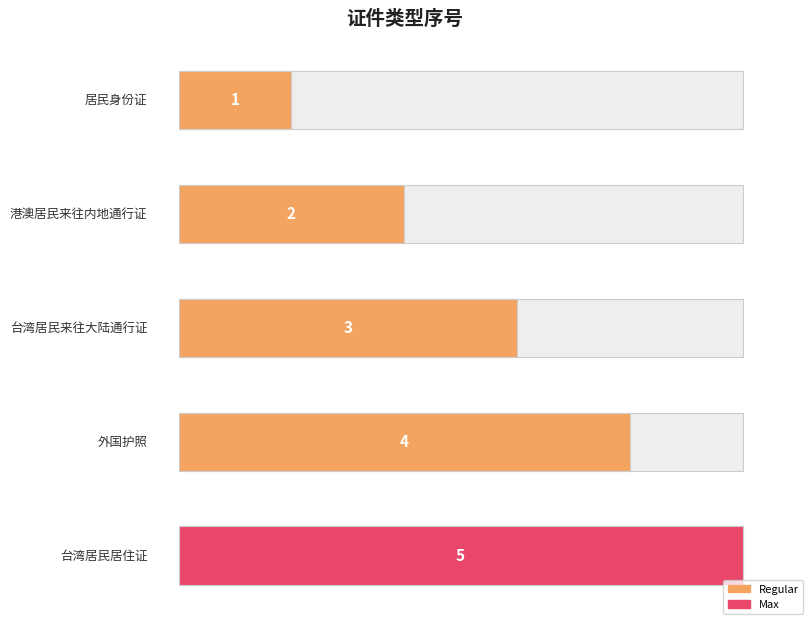

How many data points are above 3?

2